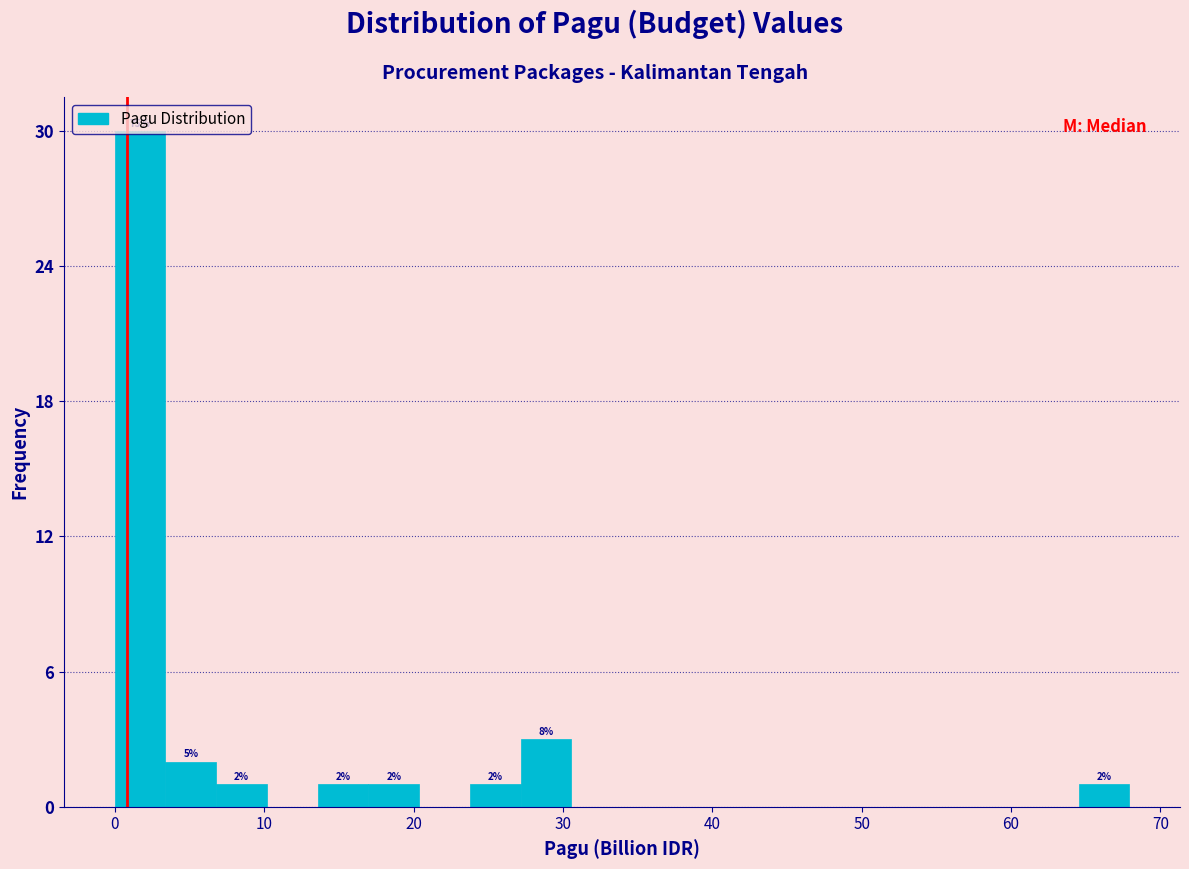

Read against the x-axis, roughly where is the centre of the tallest bar?

2